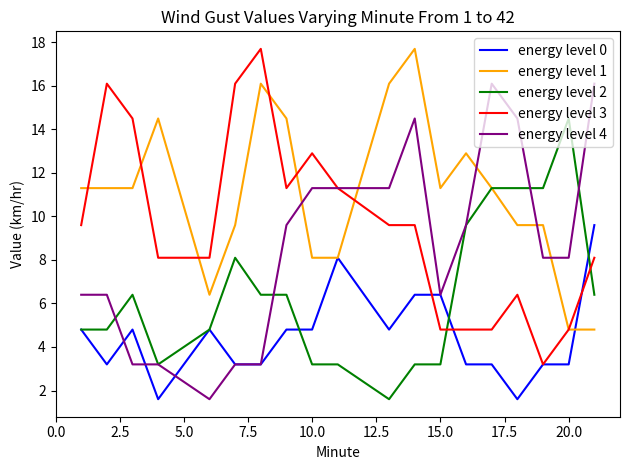

What are all the series names shown in the legend?

energy level 0, energy level 1, energy level 2, energy level 3, energy level 4